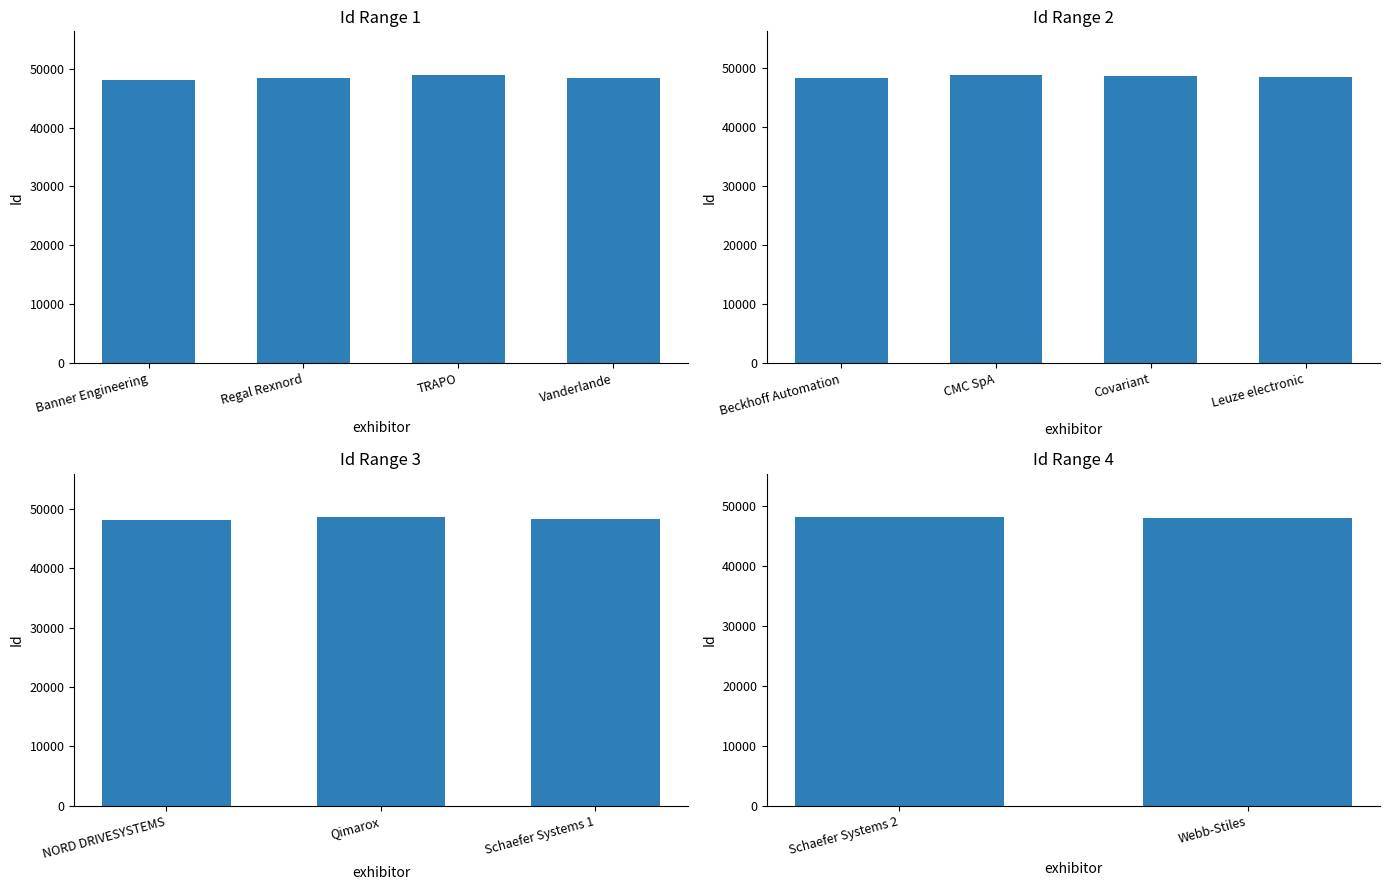

At which category does the chart reach its minimum across all series?

Banner Engineering